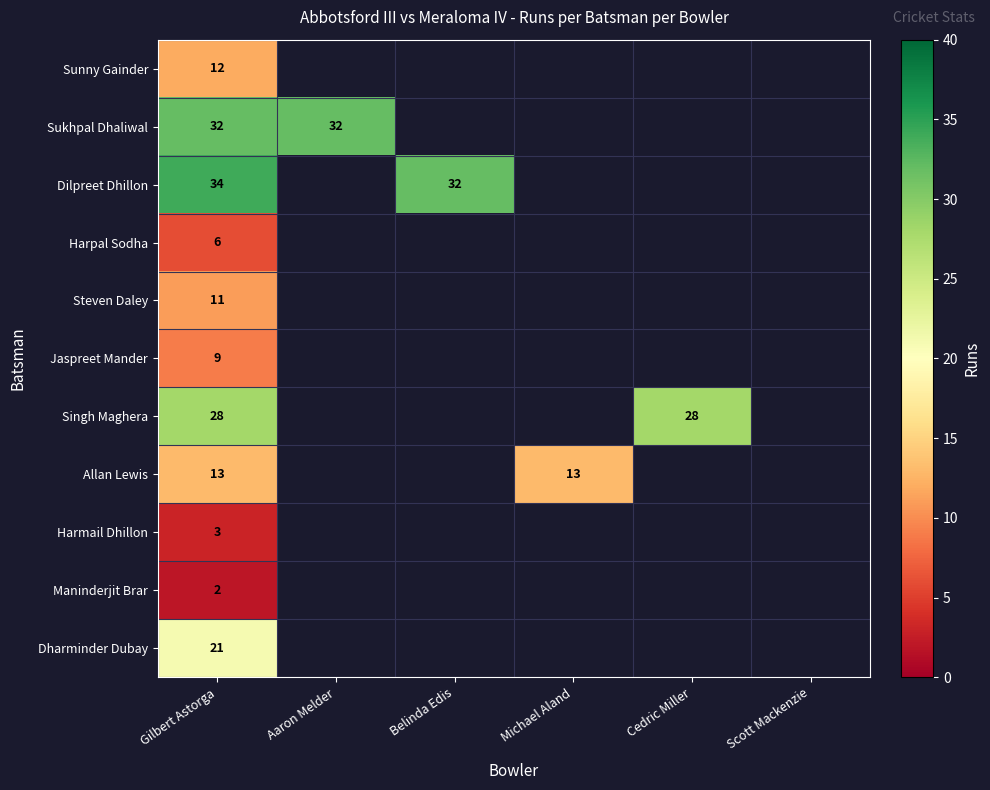

Count the number of data series in this chart.

11